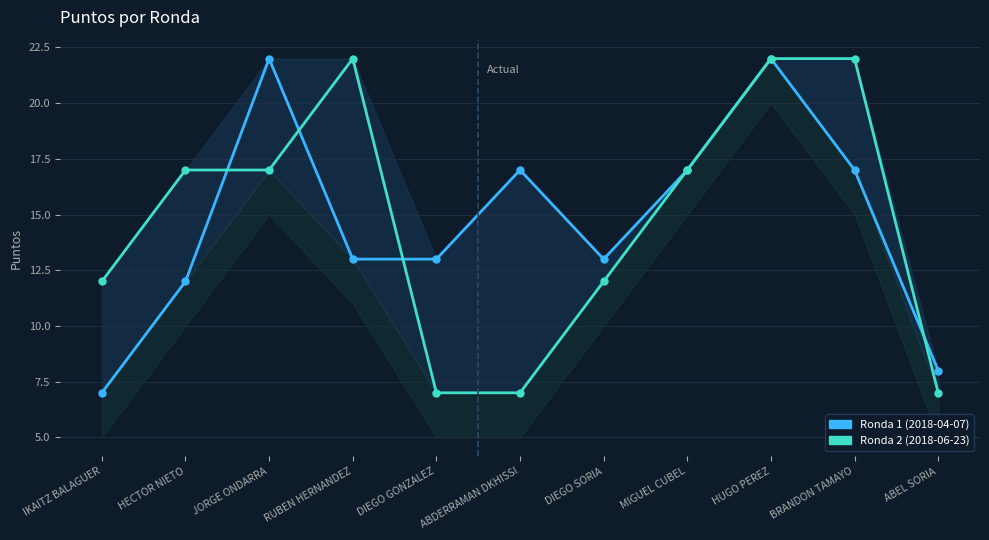

What is the minimum value for Ronda 2 (2018-06-23)?

7